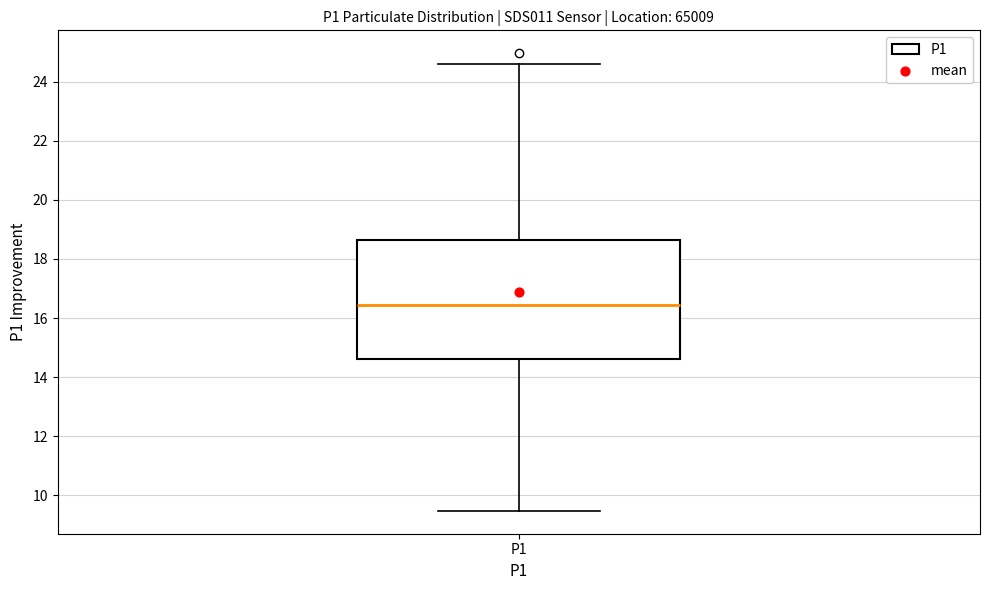

Read this box plot against the y-axis: the position of the median line, the range covered by the box, and the ends of both whiskers. The values are not printed on the chart, so give them approximately, as read against the axis.

median 16.4, box 14.6 to 18.6, whiskers 9.4 to 24.6